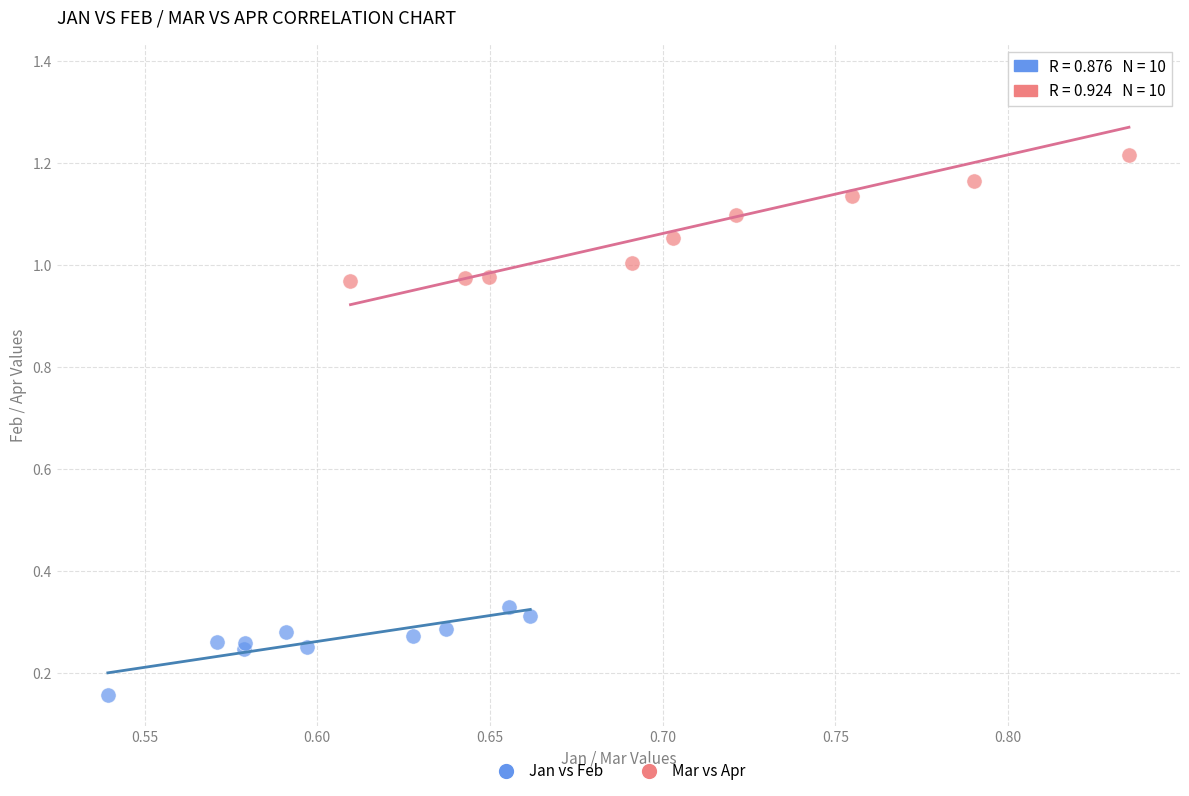

Which series has the widest spread of Y values?

Mar vs Apr